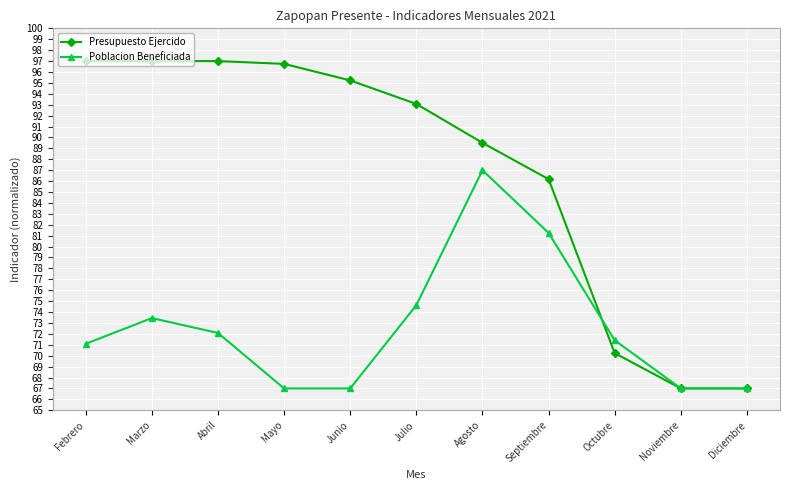

What are all the series names shown in the legend?

Presupuesto Ejercido, Poblacion Beneficiada